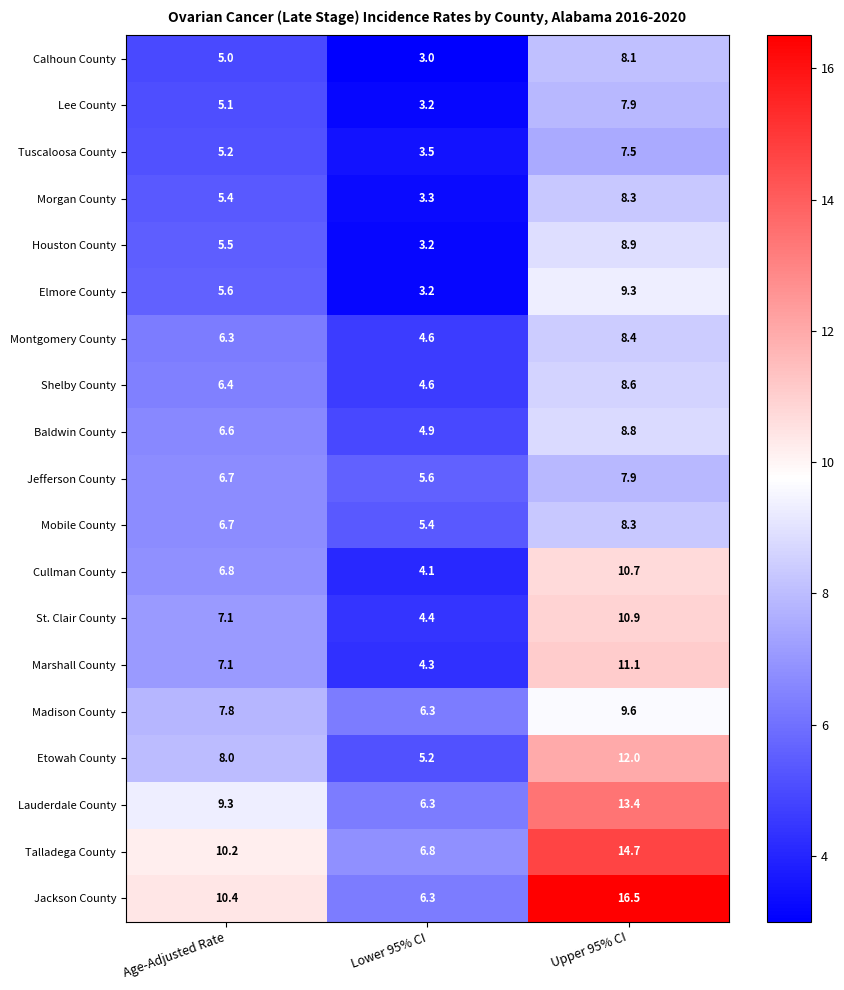

Which series has the largest total across all categories?

Jackson County